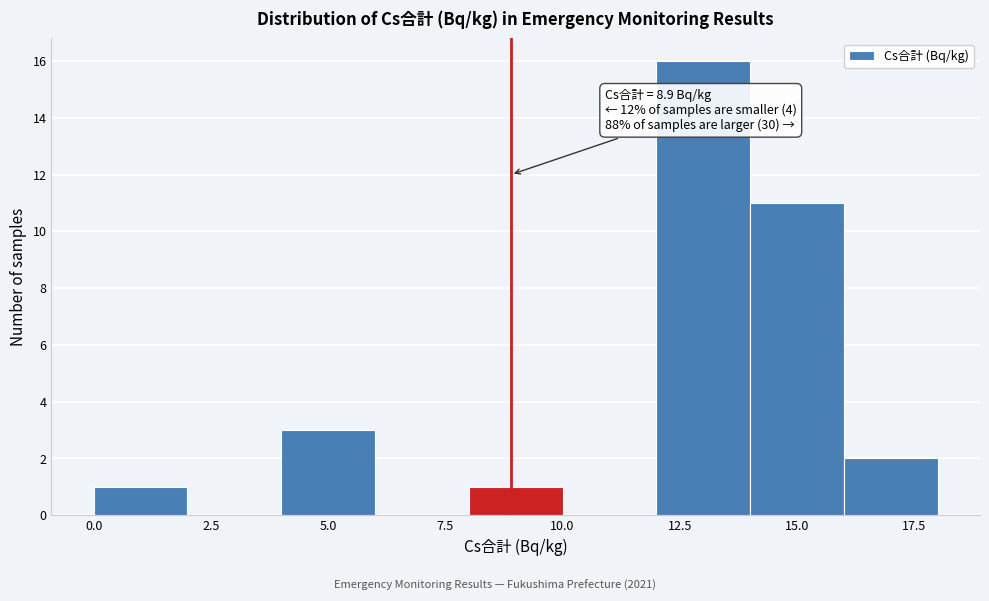

Over which range of the x-axis is the bar tallest?

12 to 14